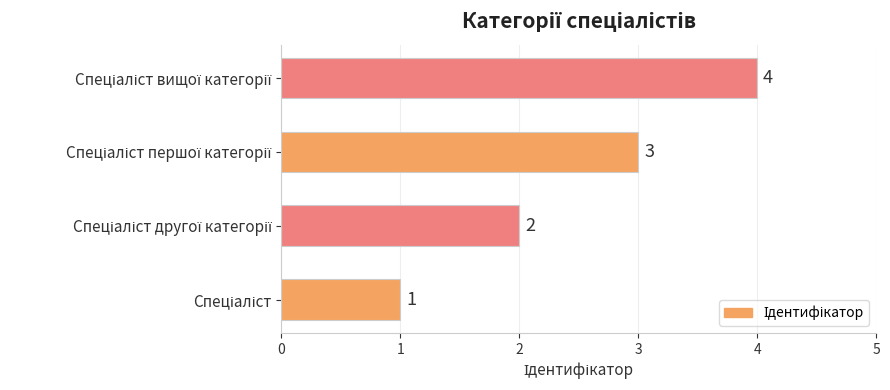

What is the difference between the maximum and minimum values?

3